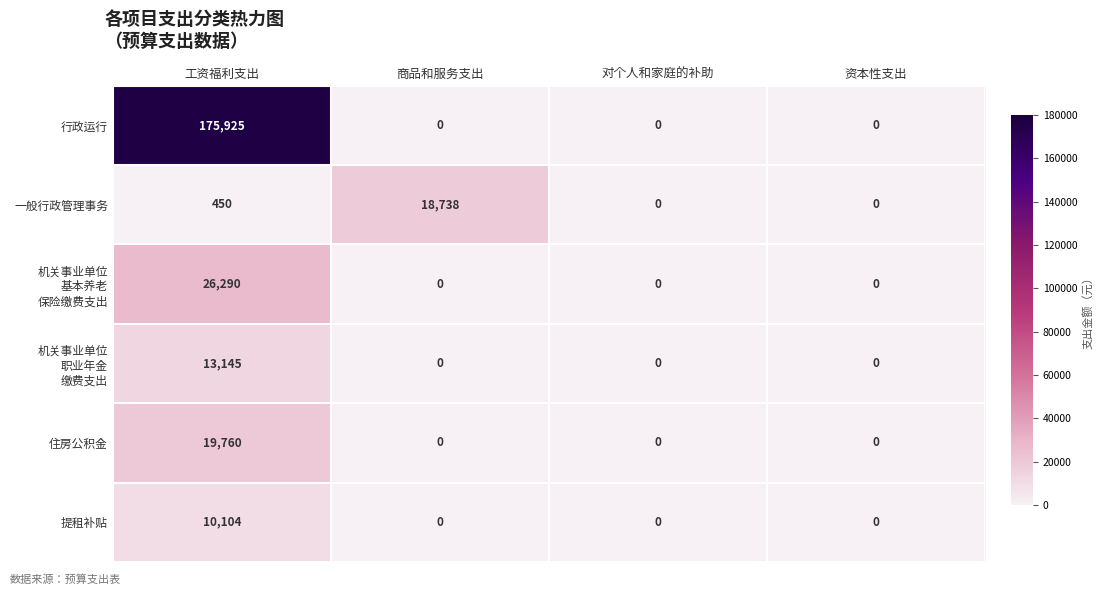

Which series has the largest total across all categories?

行政运行